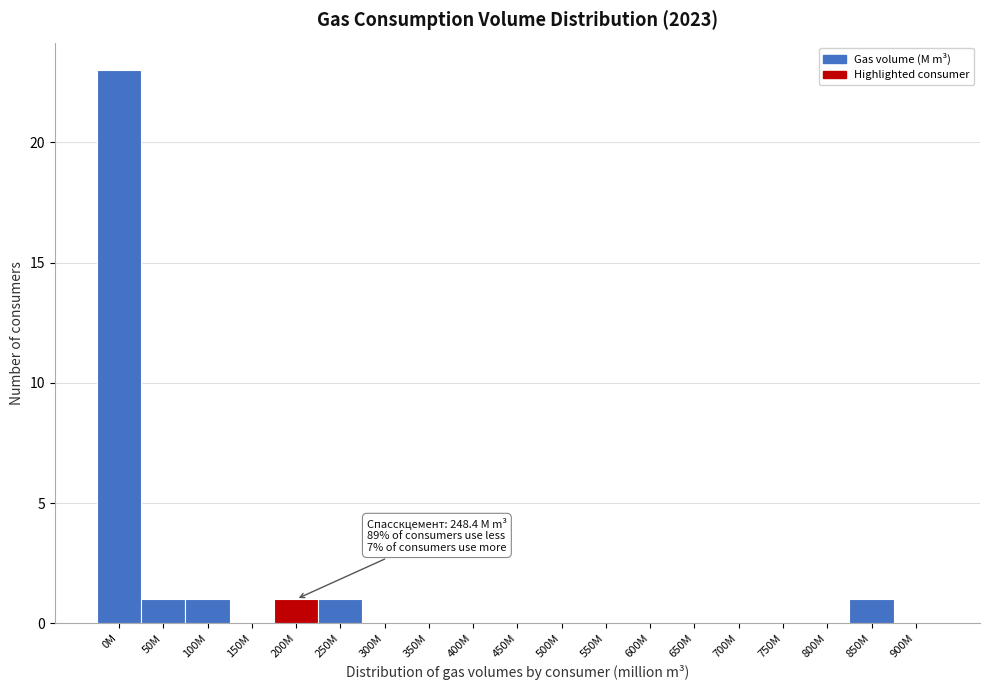

Reading left to right, list all the values displayed in this chart.

0M=23	50M=1	100M=1	150M=0	200M=1	250M=1	300M=0	350M=0	400M=0	450M=0	500M=0	550M=0	600M=0	650M=0	700M=0	750M=0	800M=0	850M=1	900M=0